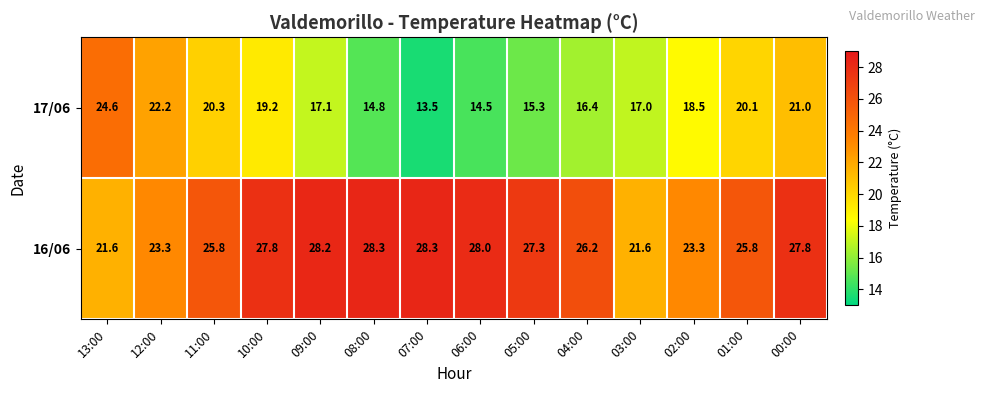

Which series has the largest range (max minus min)?

17/06